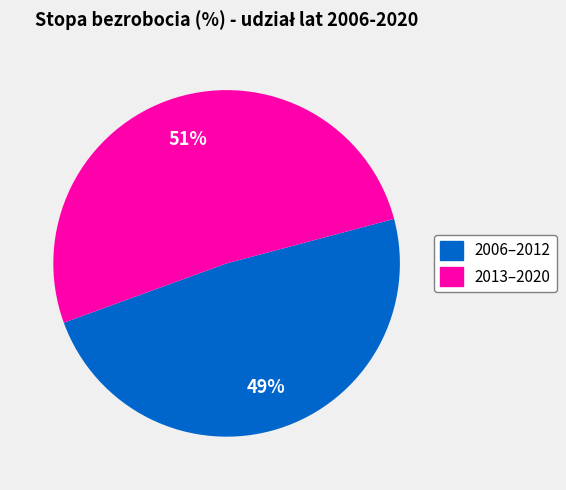

To the nearest percent, what is the average slice percentage?

50%